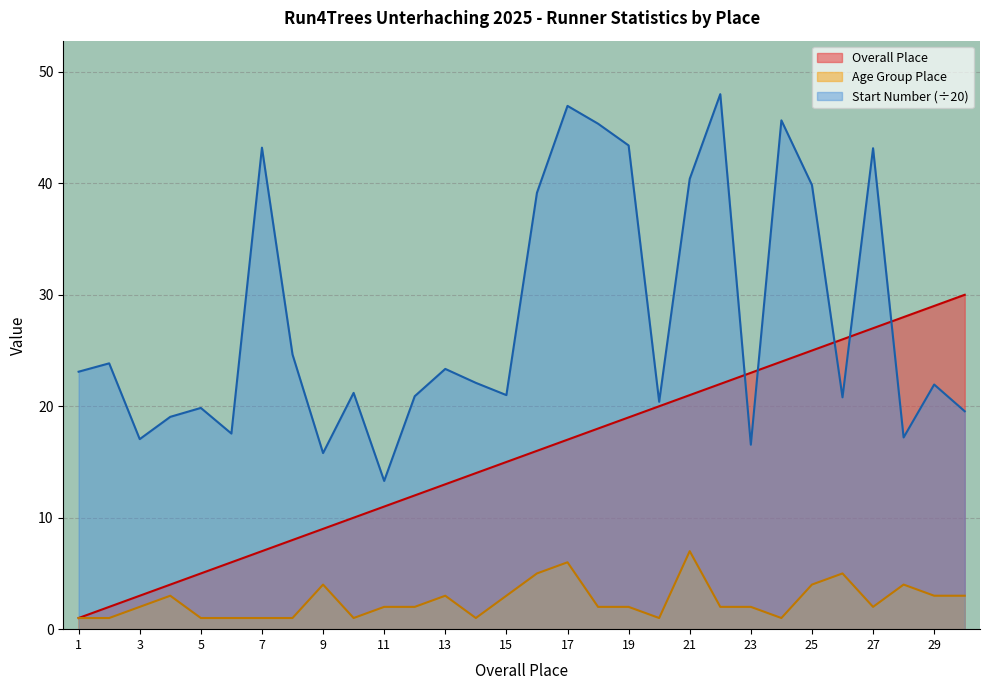

True or false: Start Number (÷20) and Age Group Place cross at least once.

False